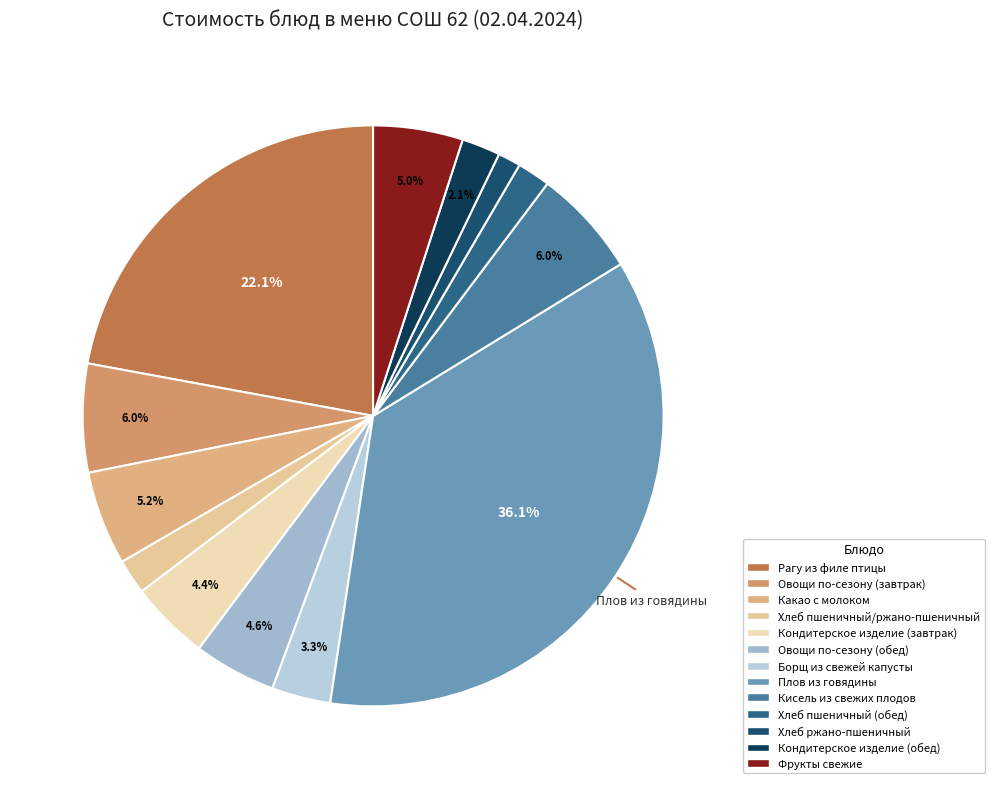

Approximately how many times larger is the value at Овощи по-сезону (завтрак) compared to Какао с молоком?

1.2